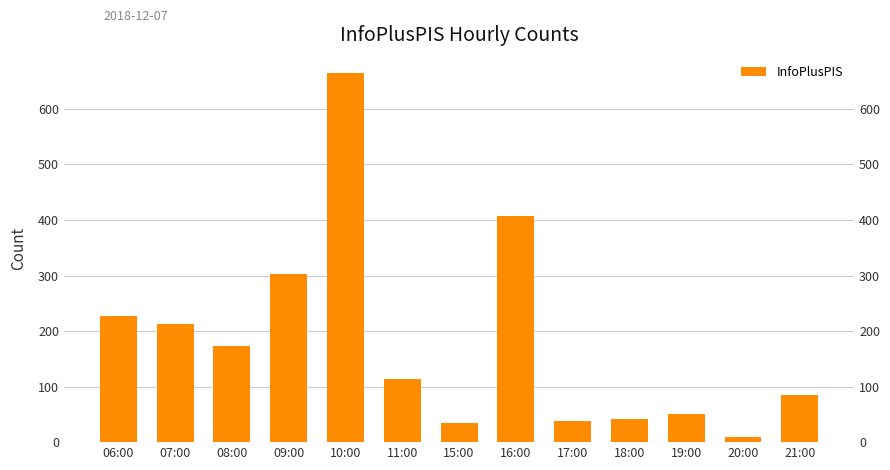

What is the label of the 2nd bar from the left?

07:00